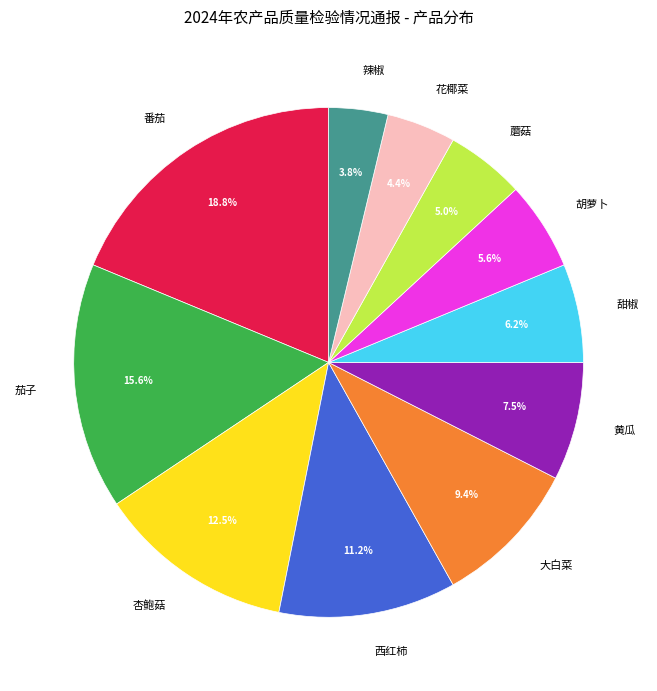

What is the ratio of the value at 番茄 to the value at 大白菜?

2.0